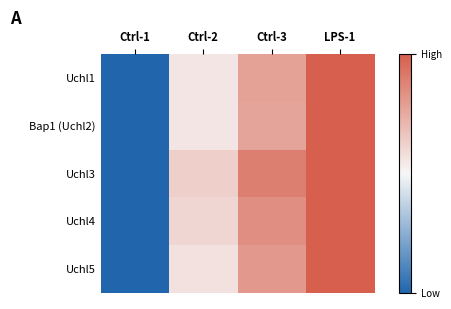

At how many categories does at least one series exceed 0?

3